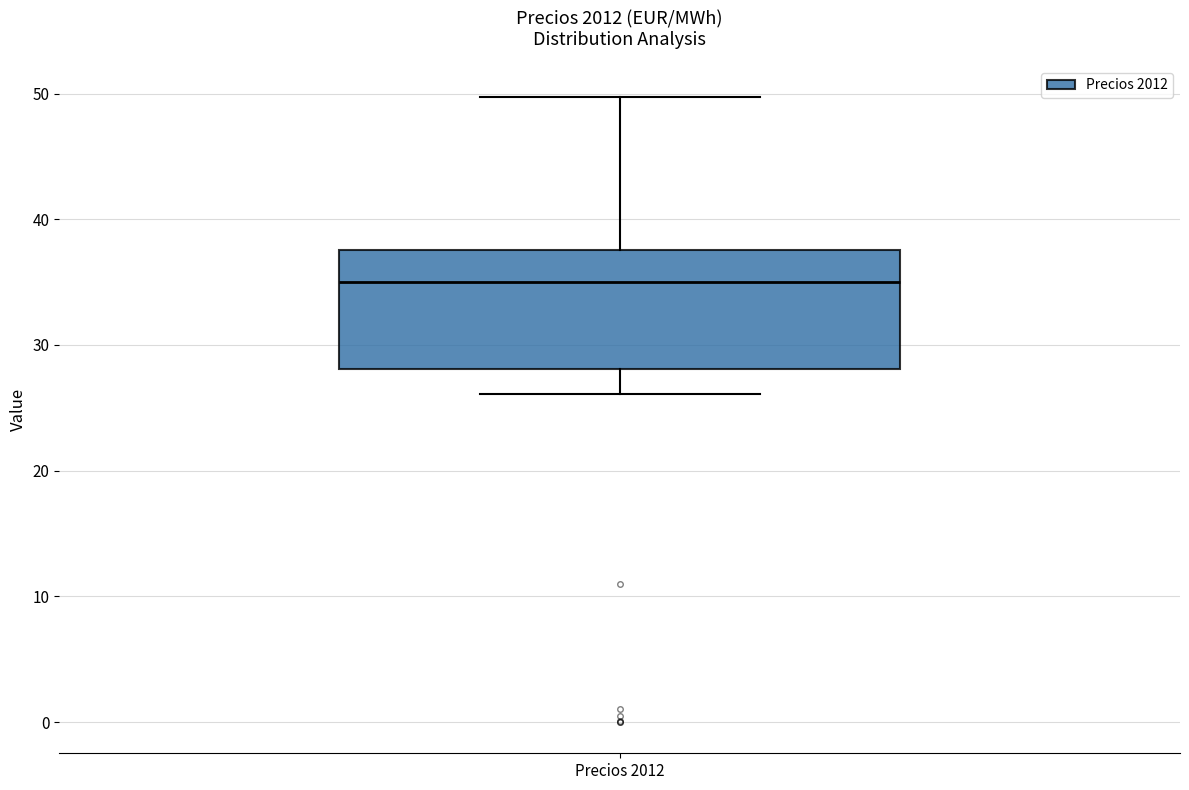

Transcribe this box plot: give where the median line is, the range the box spans, and where the two whiskers end, as read against the y-axis. The values are not printed on the chart, so give them approximately, as read against the axis.

median 35, box 28 to 38, whiskers 26 to 50